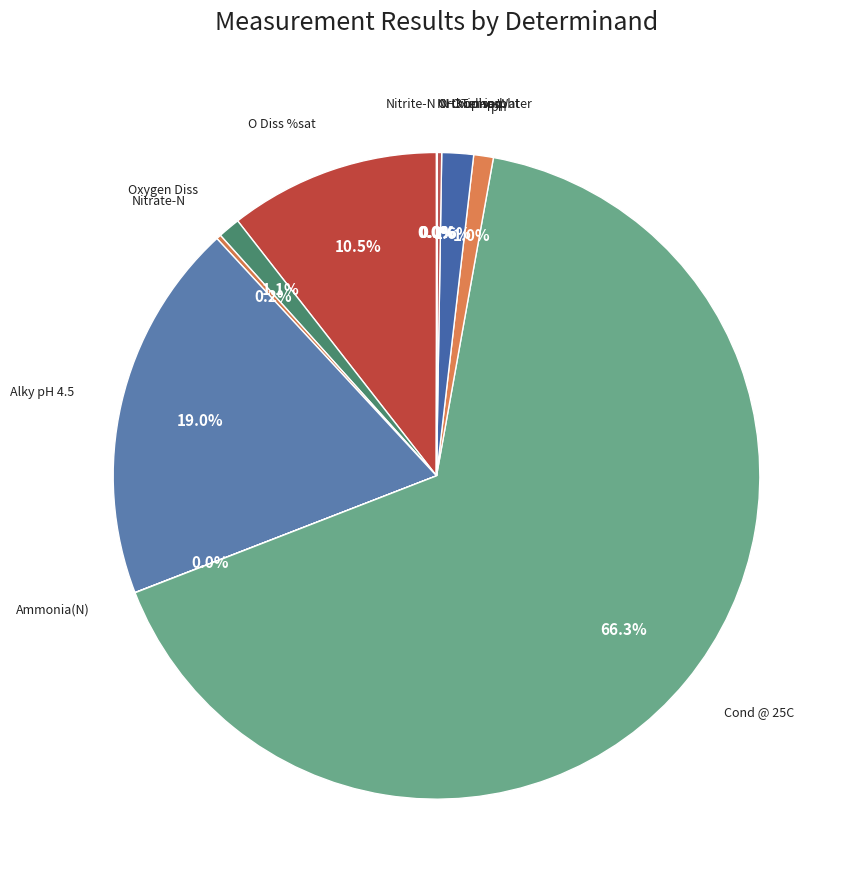

Which slice is the largest?

Cond @ 25C